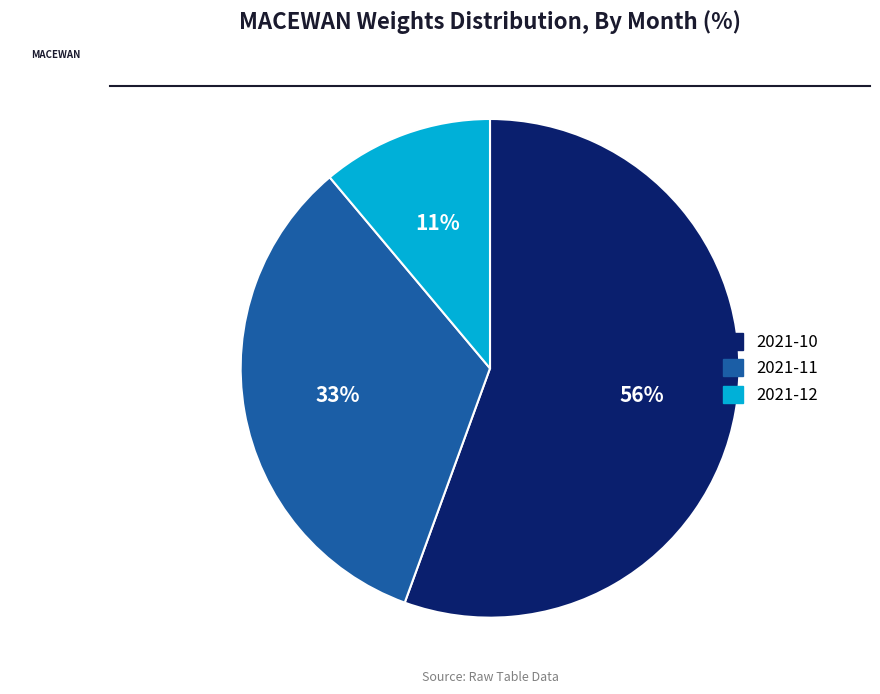

Does 2021-10 account for over 50% of the chart?

Yes